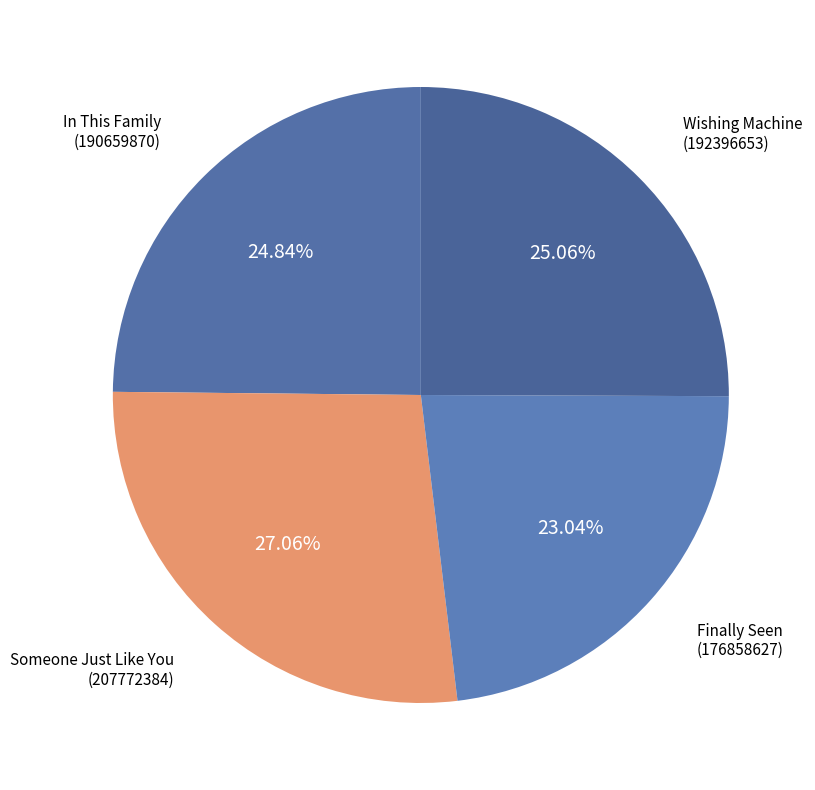

To the nearest percent, what portion does In This Family represent?

25%